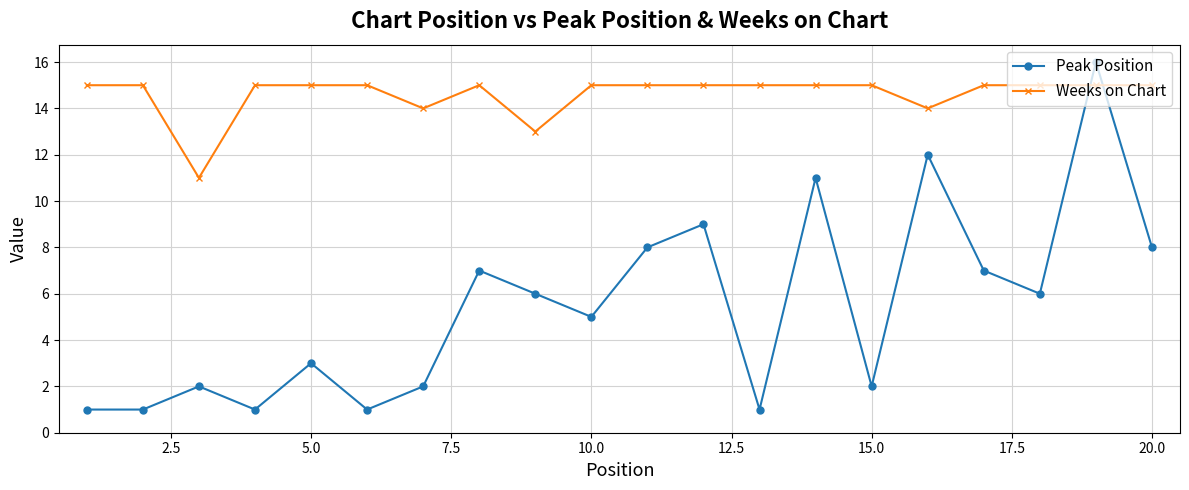

Which series has the largest total across all categories?

Weeks on Chart